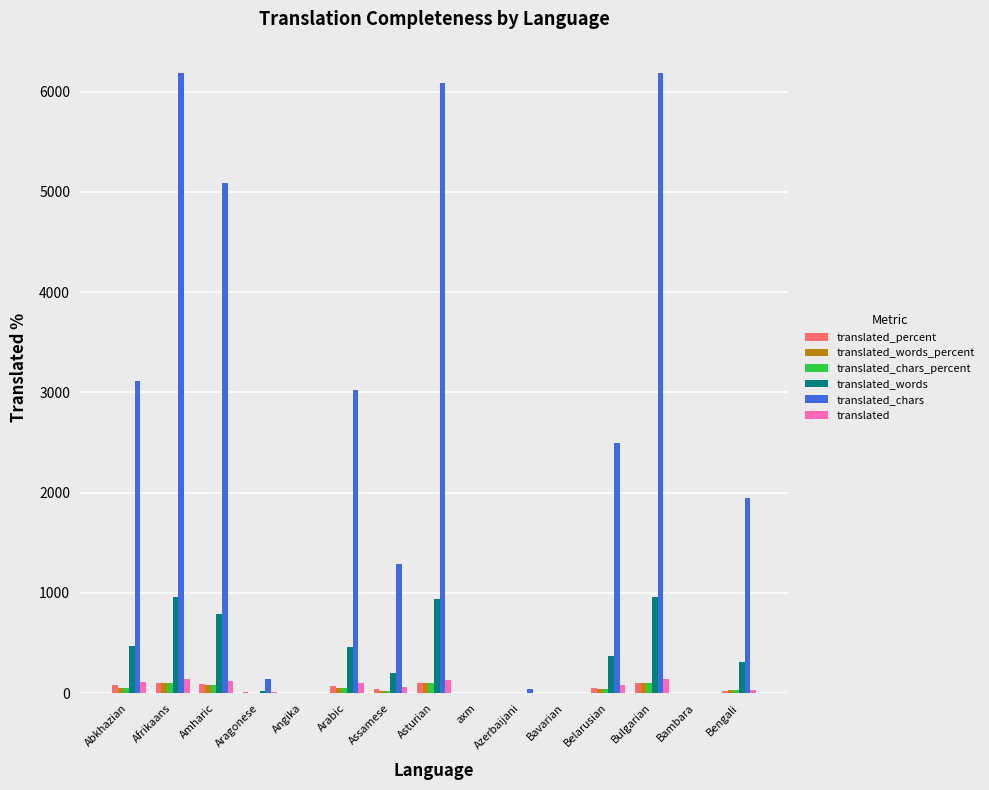

The value of translated_words at Afrikaans is 957.0. True or false?

True